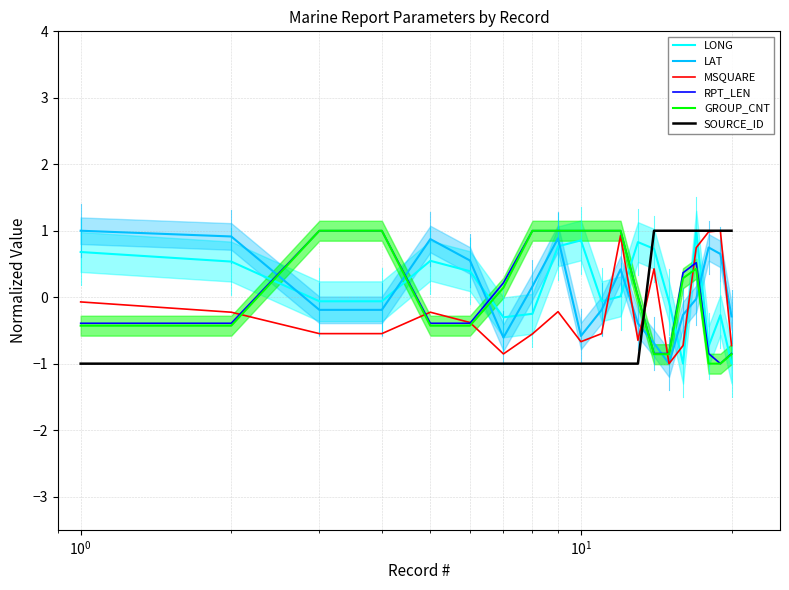

Rank the series by their maximum value, from highest to lowest.

LONG, LAT, MSQUARE, RPT_LEN, GROUP_CNT, SOURCE_ID